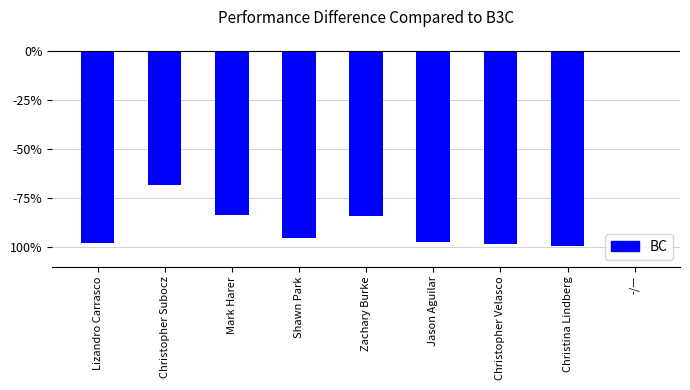

The value at Mark Harer is -31.4. True or false?

False